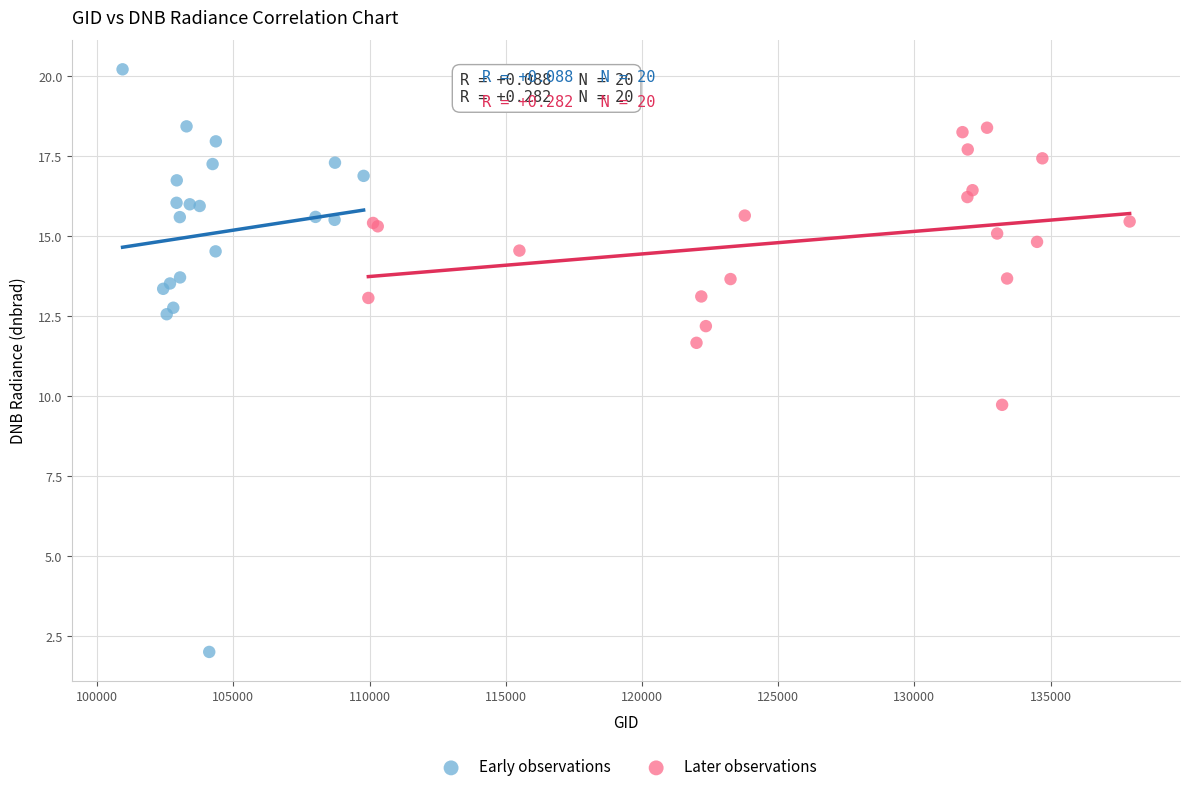

What are all the series names shown in the legend?

Early observations, Later observations